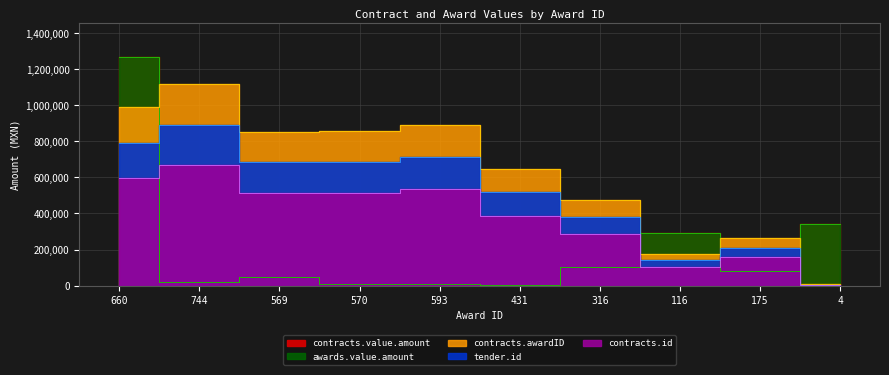

Where do contracts.id and contracts.value.amount first cross each other?

660 and 744